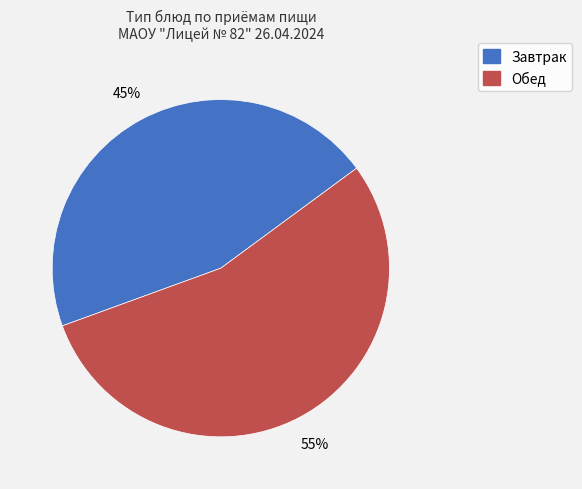

Is the sum of Завтрак and Обед greater than half?

Yes